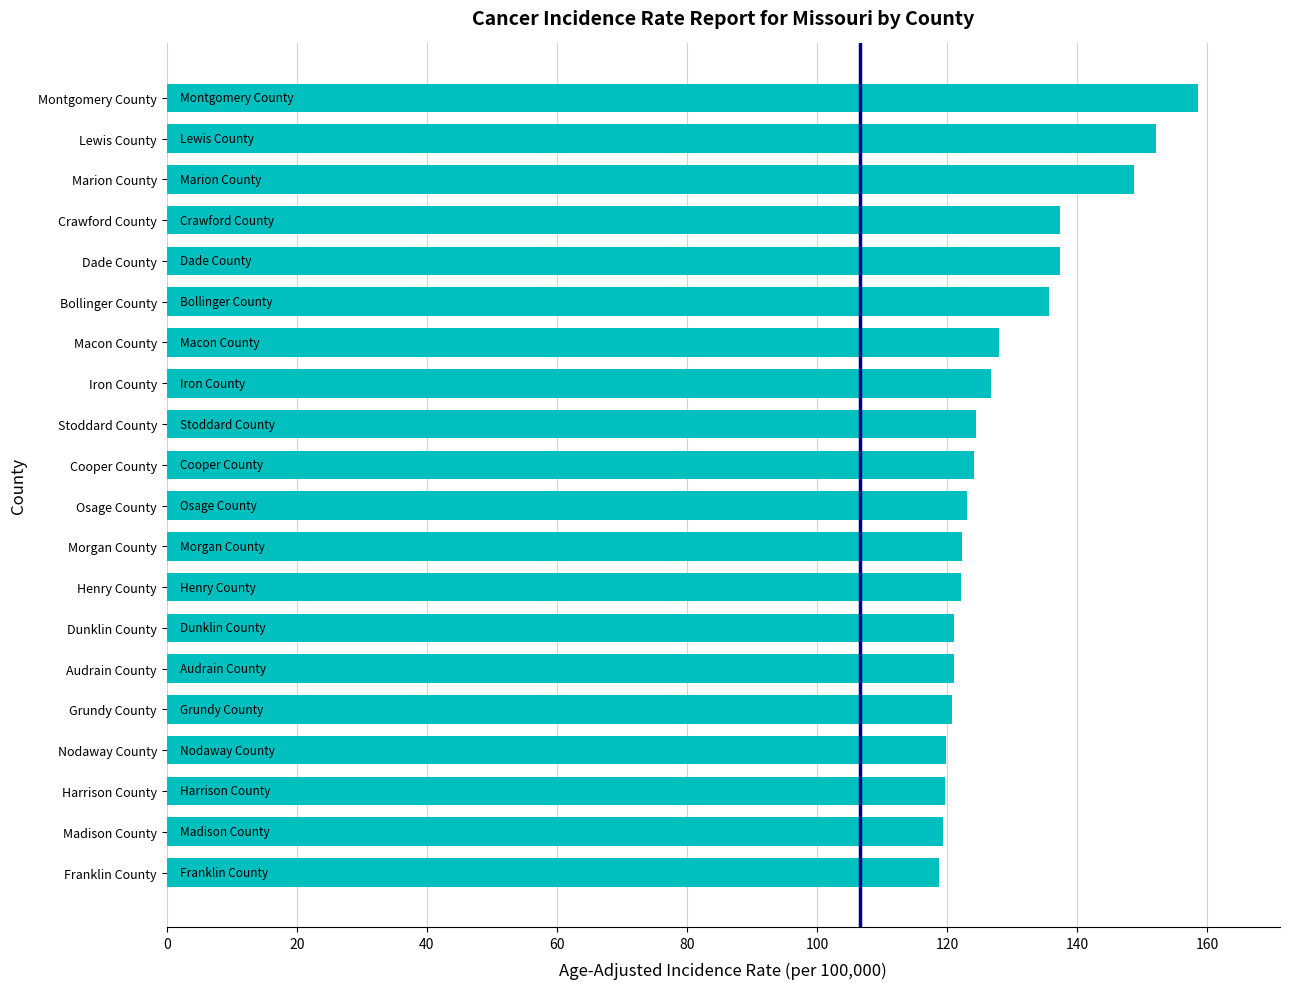

The value at Dade County is 137.3. True or false?

True